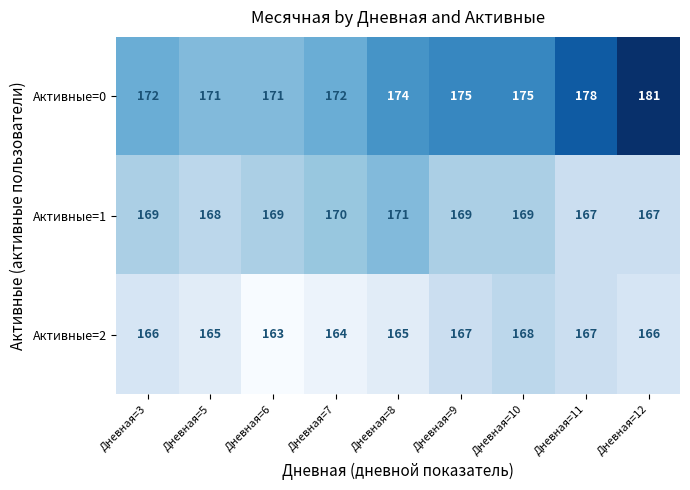

Which series changed the most between Дневная=3 and Дневная=11?

Активные=0